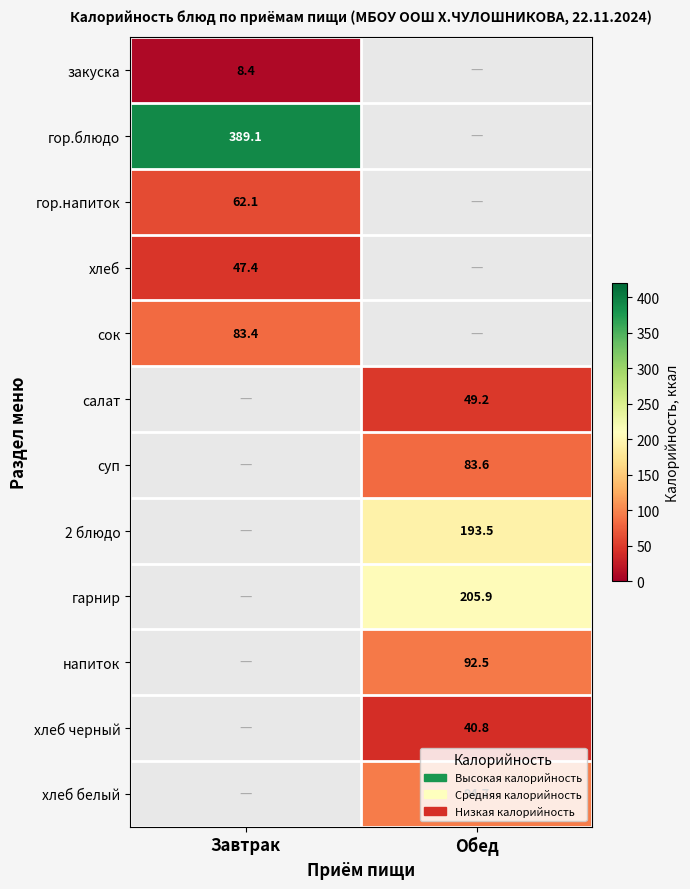

Which has a higher value, Завтрак or Обед?

Обед